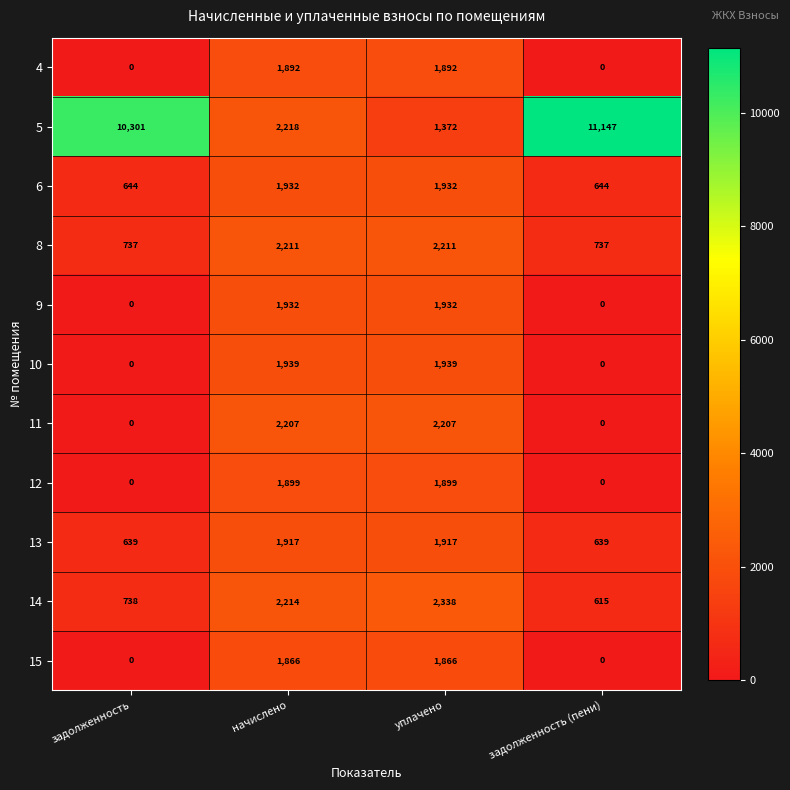

What is the highest value of the 9 series?

1932